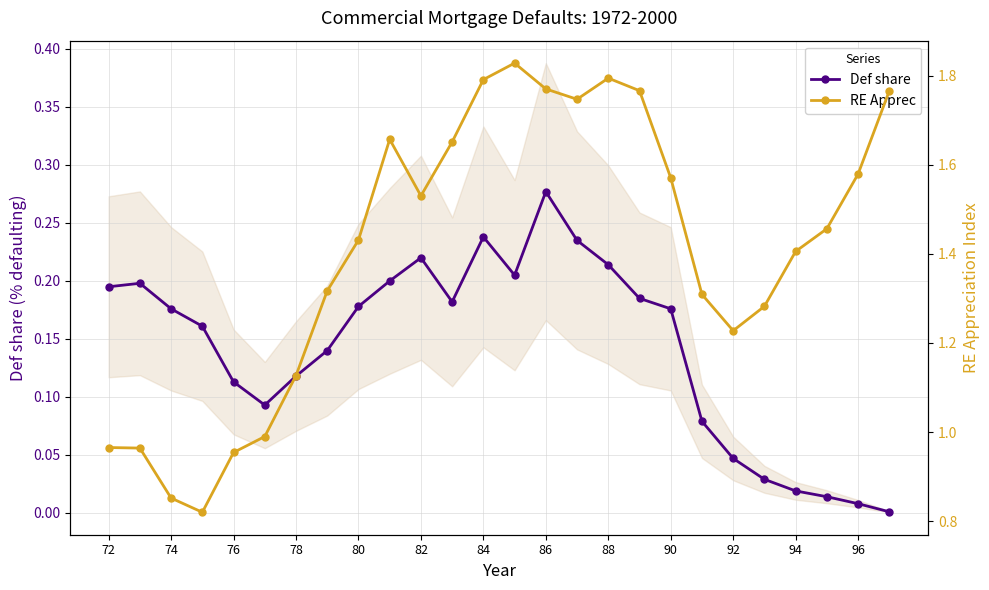

Reading left to right, what are all the values shown in this chart?

Def share: 0.2	0.2	0.2	0.2	0.1	0.1	0.1	0.1	0.2	0.2	0.2	0.2	0.2	0.2	0.3	0.2	0.2	0.2	0.2	0.1	0.0	0.0	0.0	0.0	0.0	0.0
RE Apprec: 1.0	1.0	0.9	0.8	1.0	1.0	1.1	1.3	1.4	1.7	1.5	1.7	1.8	1.8	1.8	1.7	1.8	1.8	1.6	1.3	1.2	1.3	1.4	1.5	1.6	1.8